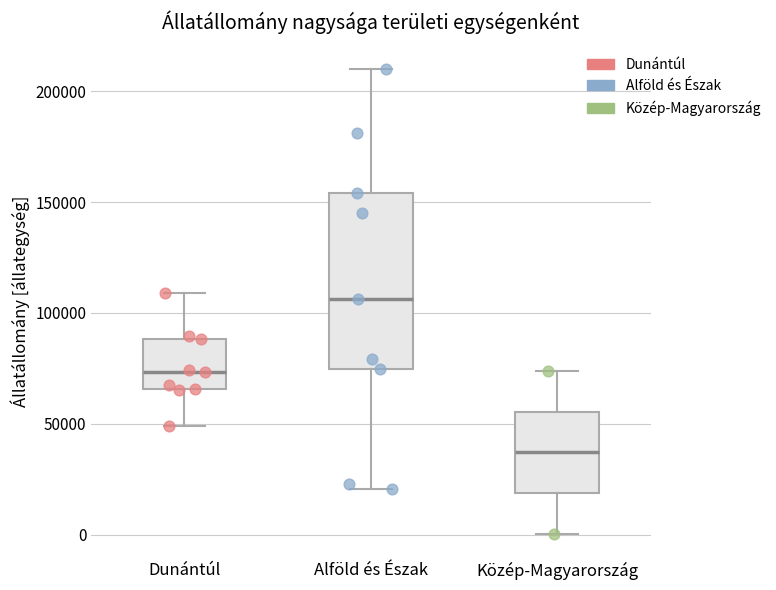

Reading left to right, read every box against the y-axis: the position of its median line, the range the box covers, and the ends of its whiskers. The values are not printed on the chart, so give them approximately, as read against the axis.

Dunántúl: median 75000, box 65000 to 90000, whiskers 50000 to 110000
Alföld és Észak: median 105000, box 75000 to 155000, whiskers 20000 to 210000
Közép-Magyarország: median 35000, box 20000 to 55000, whiskers 0 to 75000